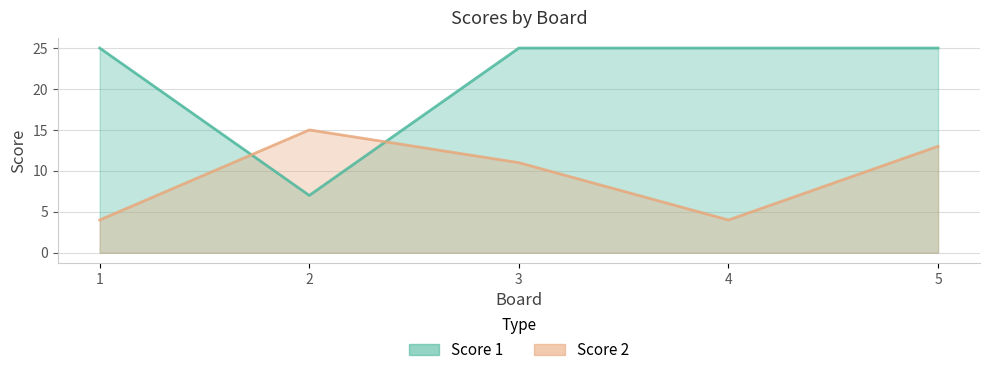

Read the Score 2 value at 4, to the nearest 5.

5